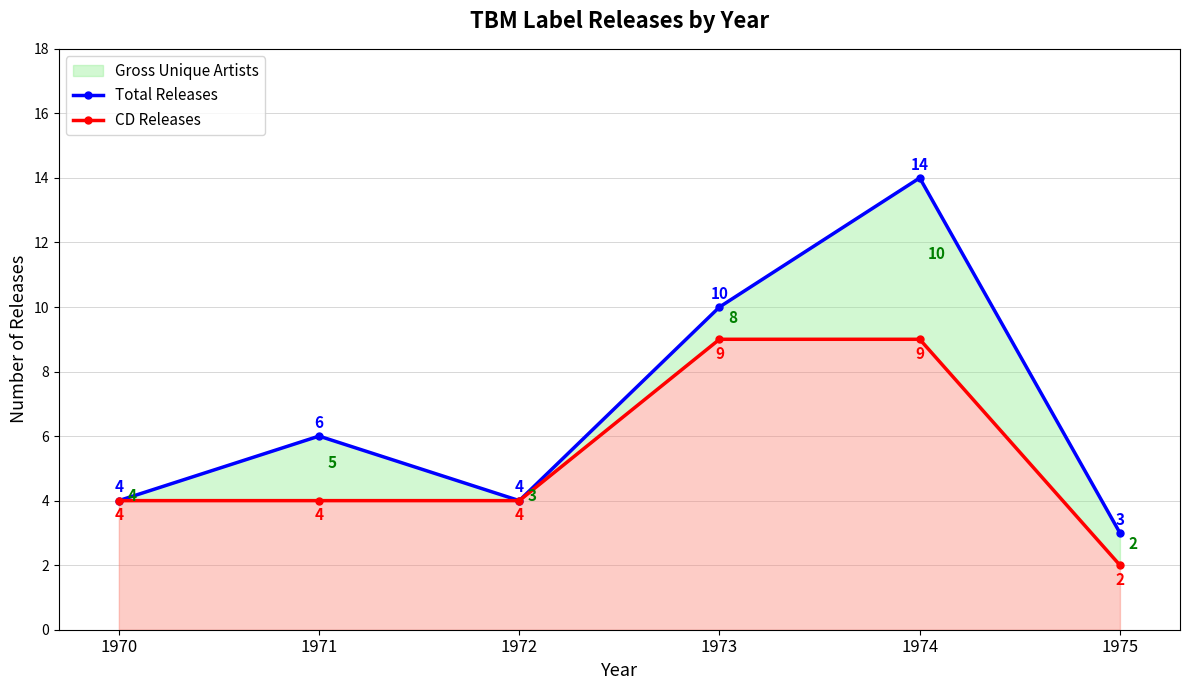

List the labels in order of Total Releases value, smallest first.

1975, 1970, 1972, 1971, 1973, 1974